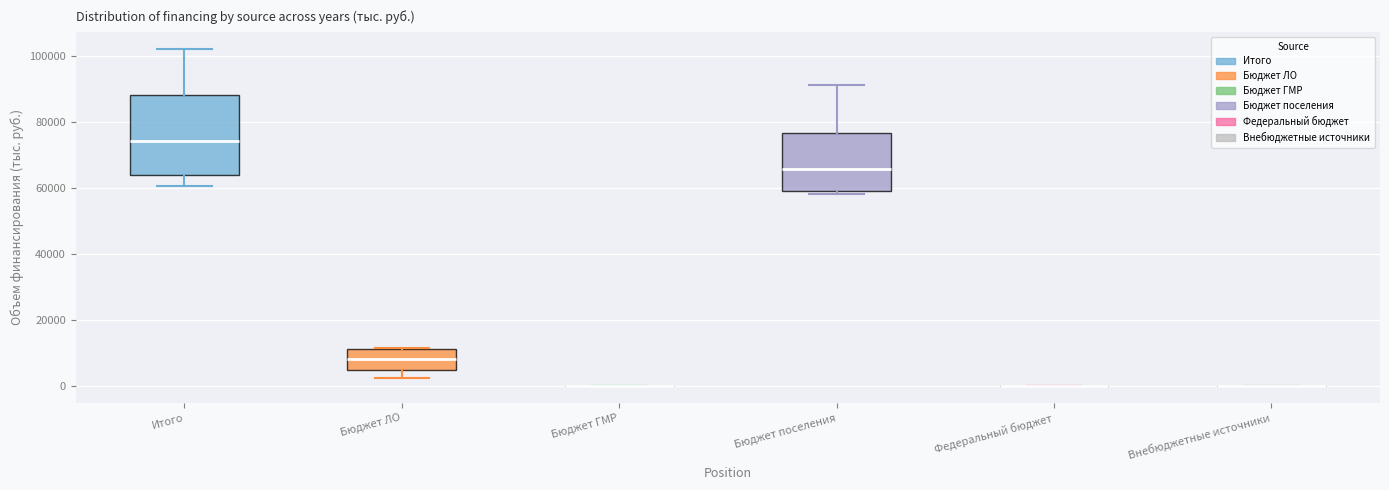

Reading left to right, read every box against the y-axis: the position of its median line, the range the box covers, and the ends of its whiskers. The values are not printed on the chart, so give them approximately, as read against the axis.

Итого: median 74000, box 64000 to 88000, whiskers 60000 to 102000
Бюджет ЛО: median 8000, box 4000 to 12000, whiskers 2000 to 12000
Бюджет ГМР: box collapsed to a line at 0, whiskers 0 to 0
Бюджет поселения: median 66000, box 60000 to 76000, whiskers 58000 to 92000
Федеральный бюджет: box collapsed to a line at 0, whiskers 0 to 0
Внебюджетные источники: box collapsed to a line at 0, whiskers 0 to 0